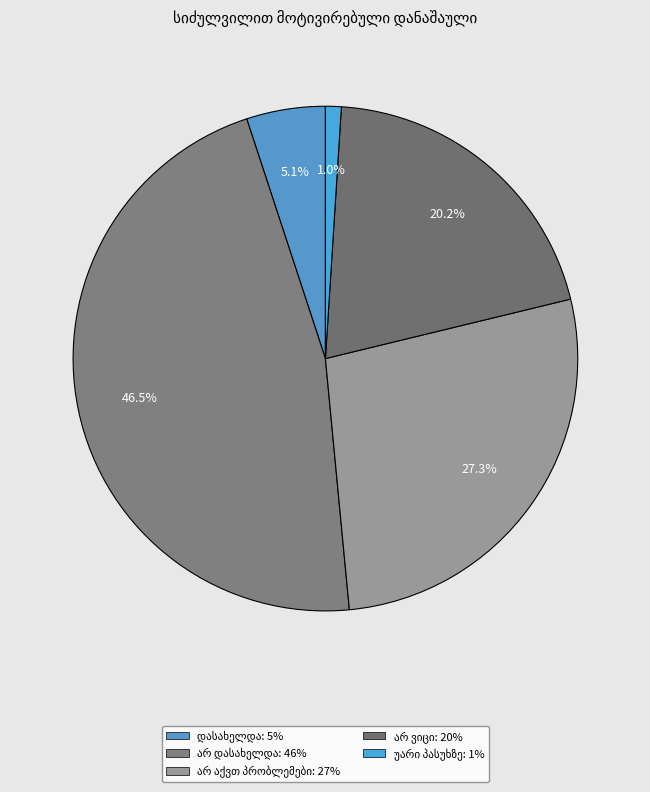

What percentage is the უარი პასუხზე slice, to the nearest percent?

1%